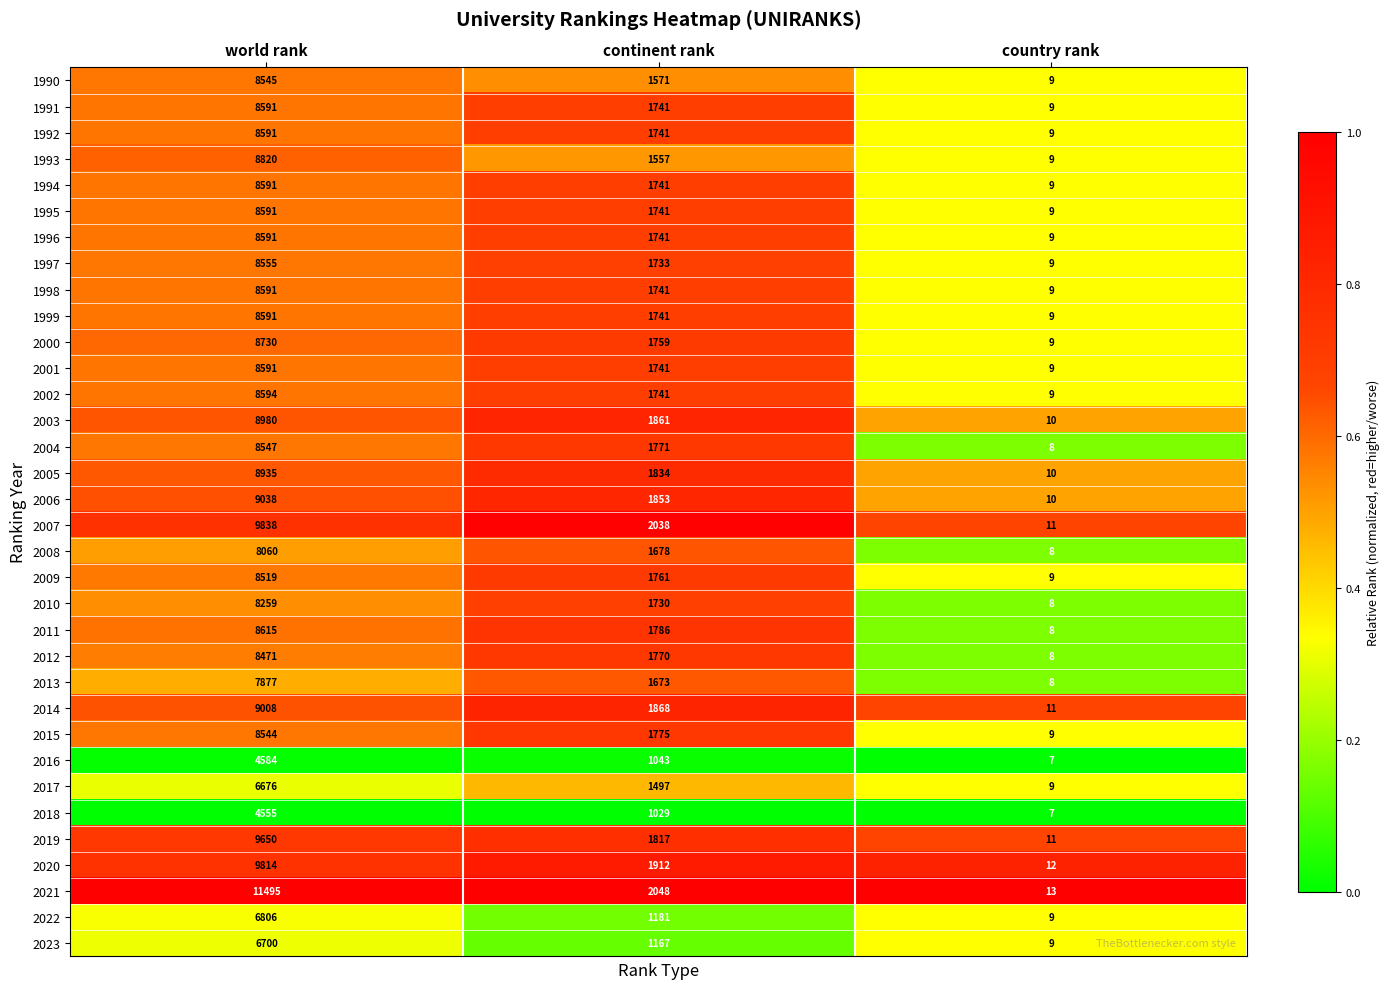

At which category does the chart reach its minimum across all series?

country rank